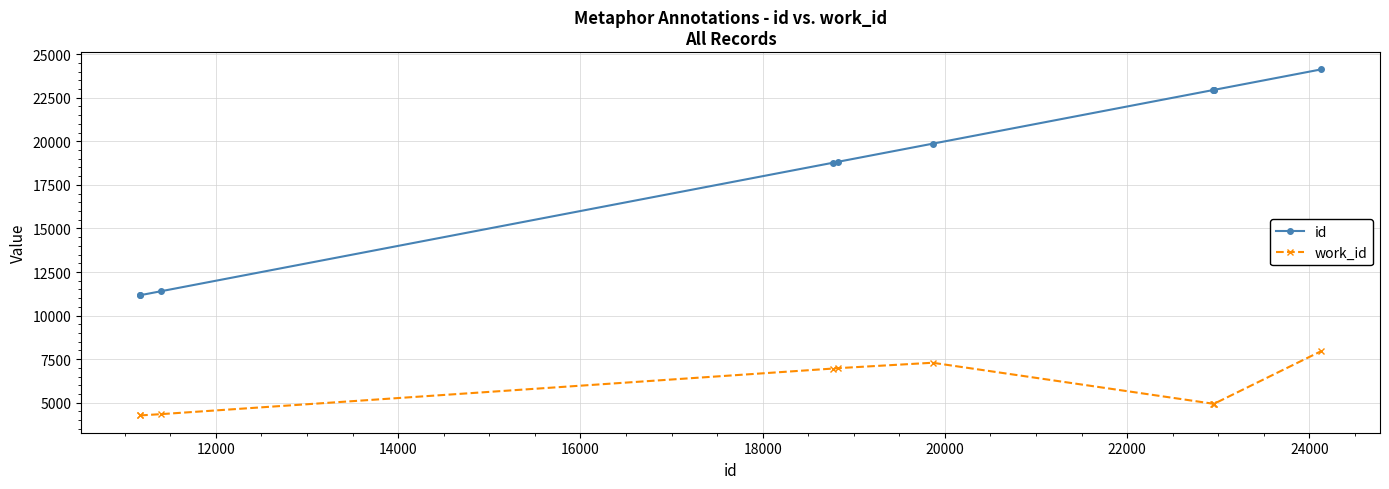

How many lines are shown in the chart?

2